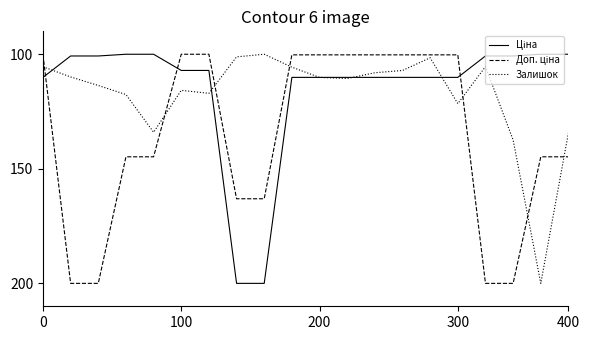

What is the minimum value shown in the chart?

100.0